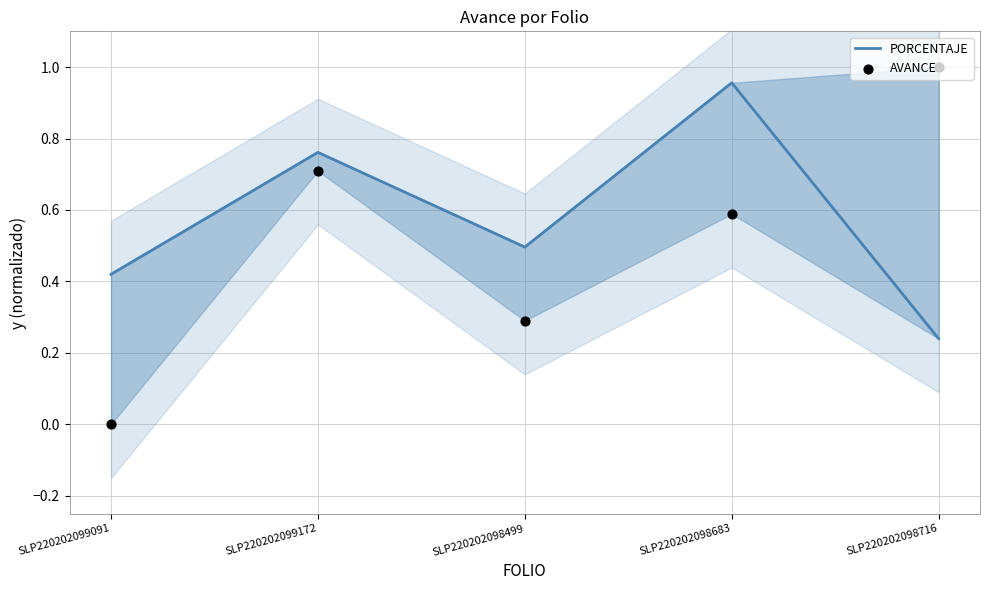

Is the value of PORCENTAJE at SLP220202098499 greater than the value of AVANCE at SLP220202098716?

No